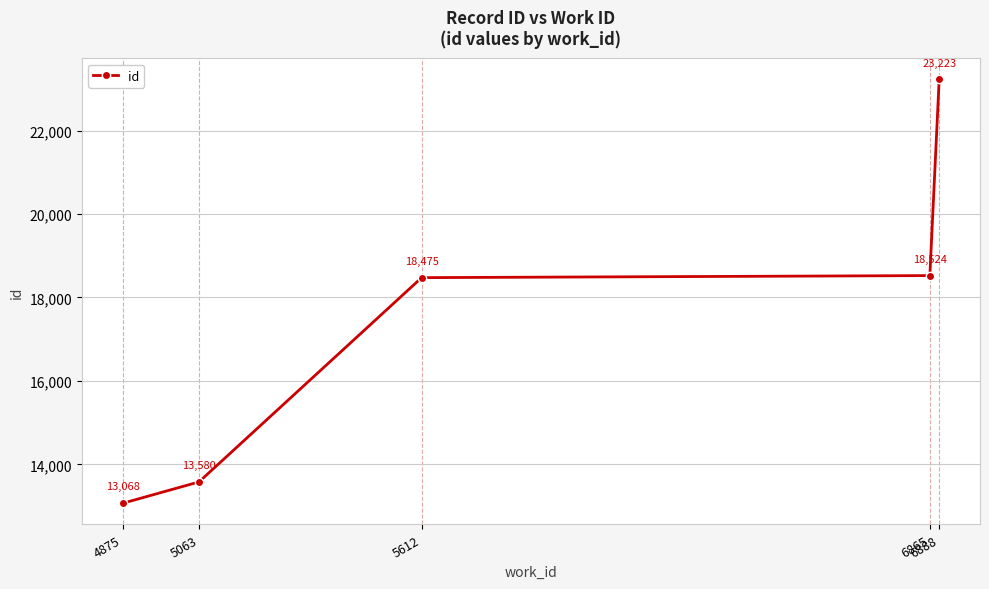

True or false: there are more than 2 points higher than both neighbors.

False